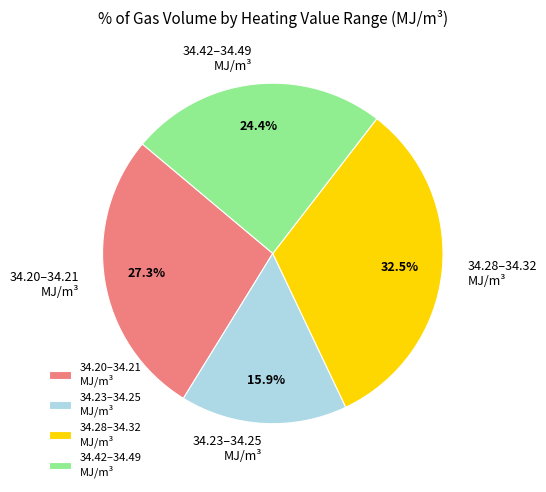

Count the number of slices in the pie.

4